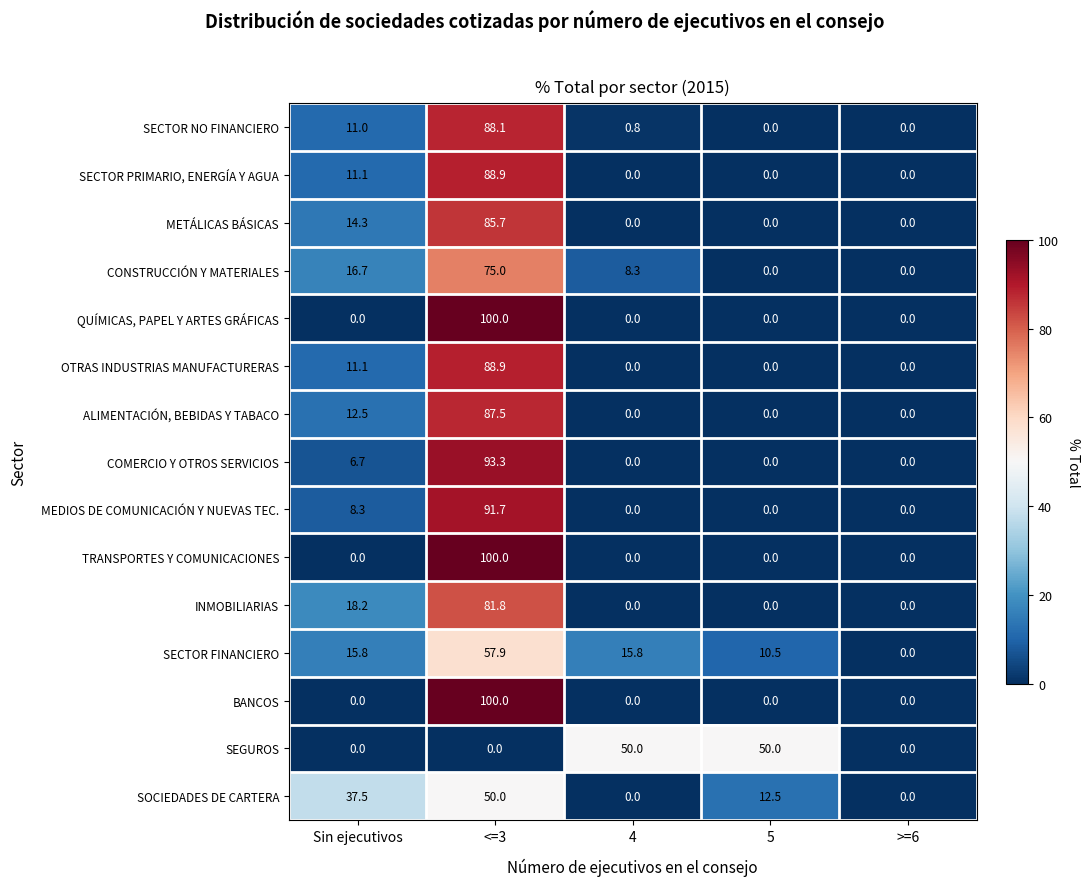

What is the difference between the highest and lowest values at 4?

50.0